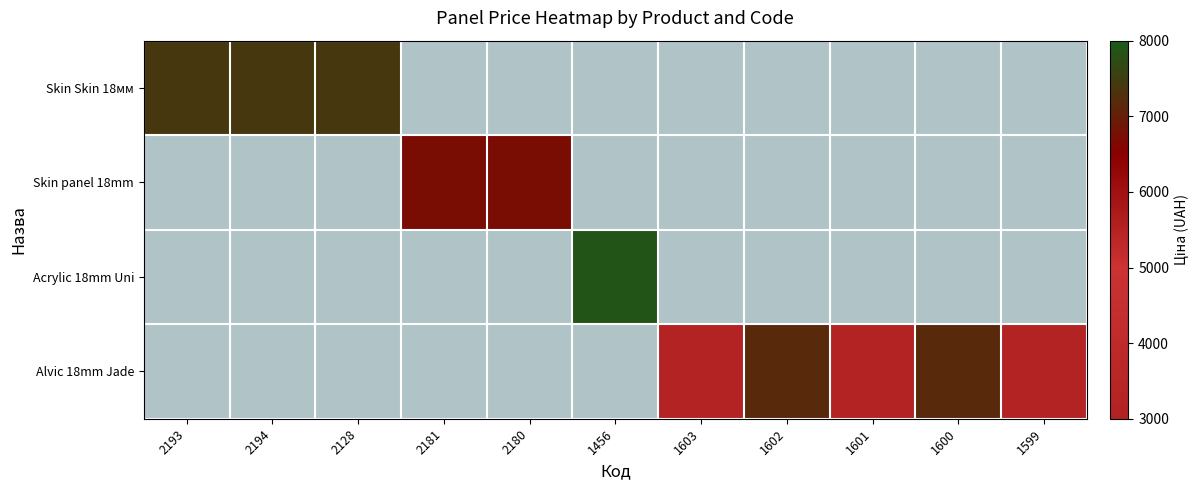

Between 1601 and 1603, which is larger?

1603